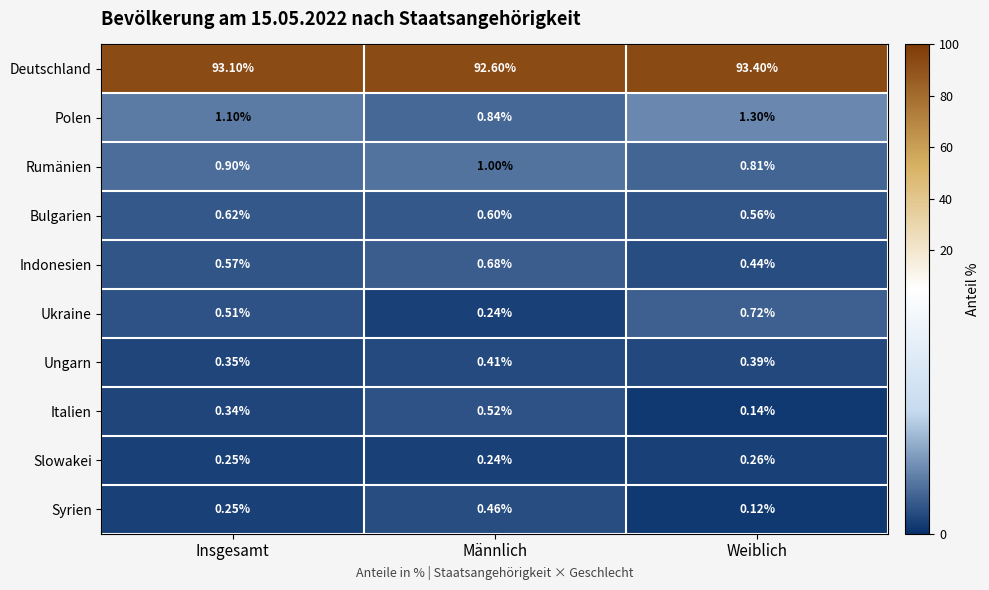

Which series has the largest total across all categories?

Deutschland